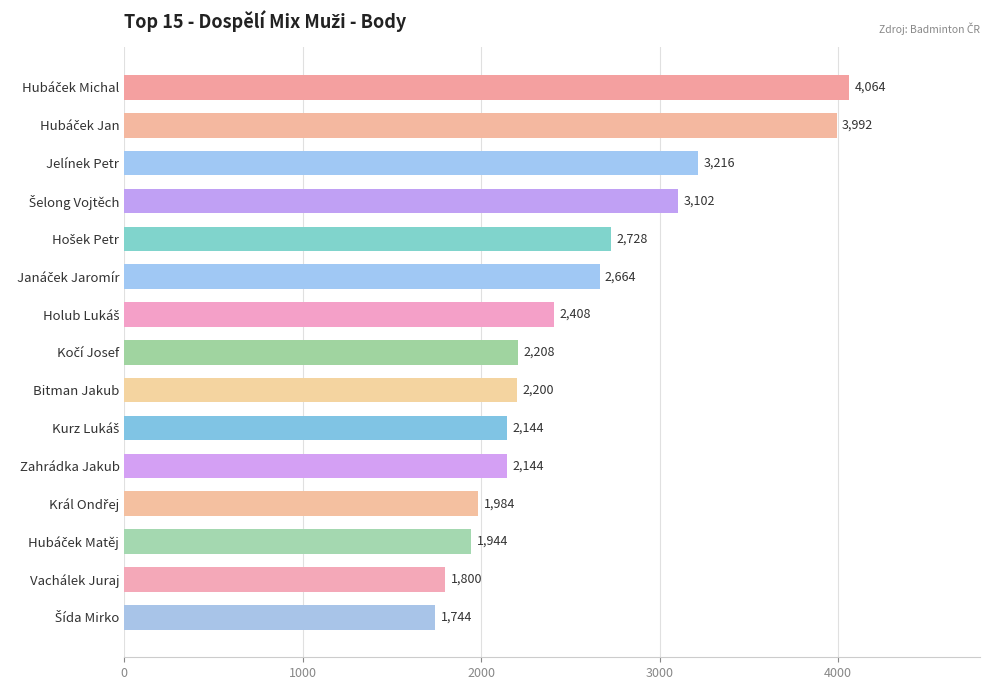

How many categories are shown in the chart?

15